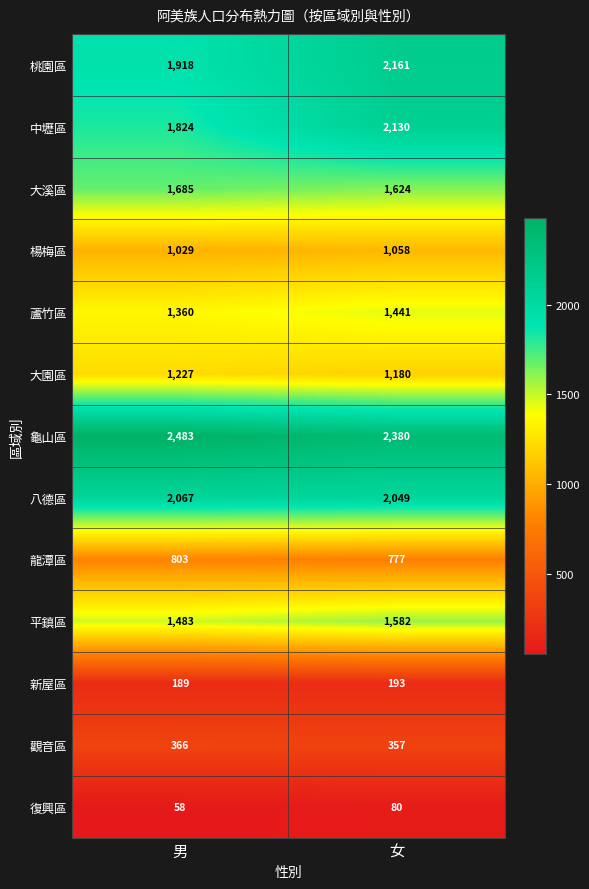

What is the smallest value displayed?

58